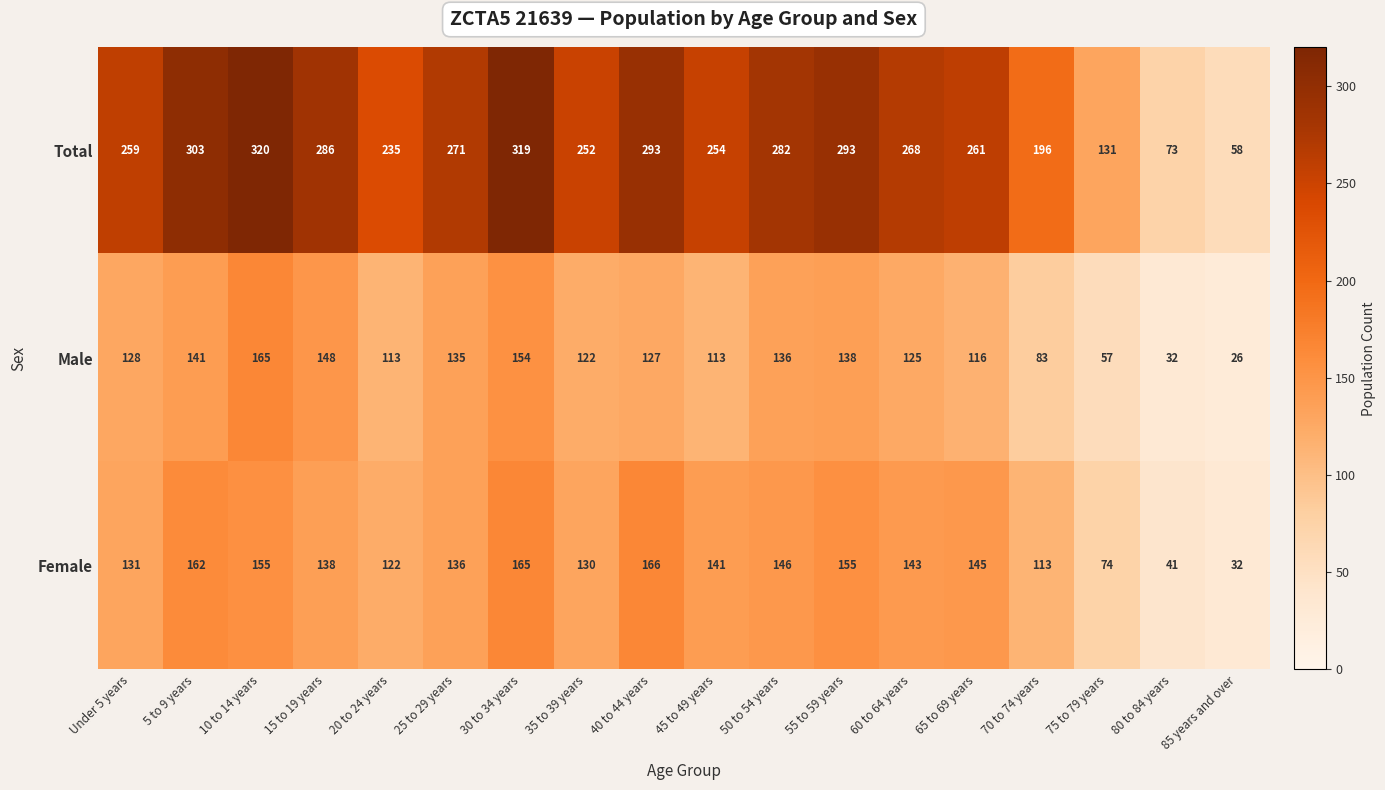

Which category has the highest value in the Male series?

10 to 14 years